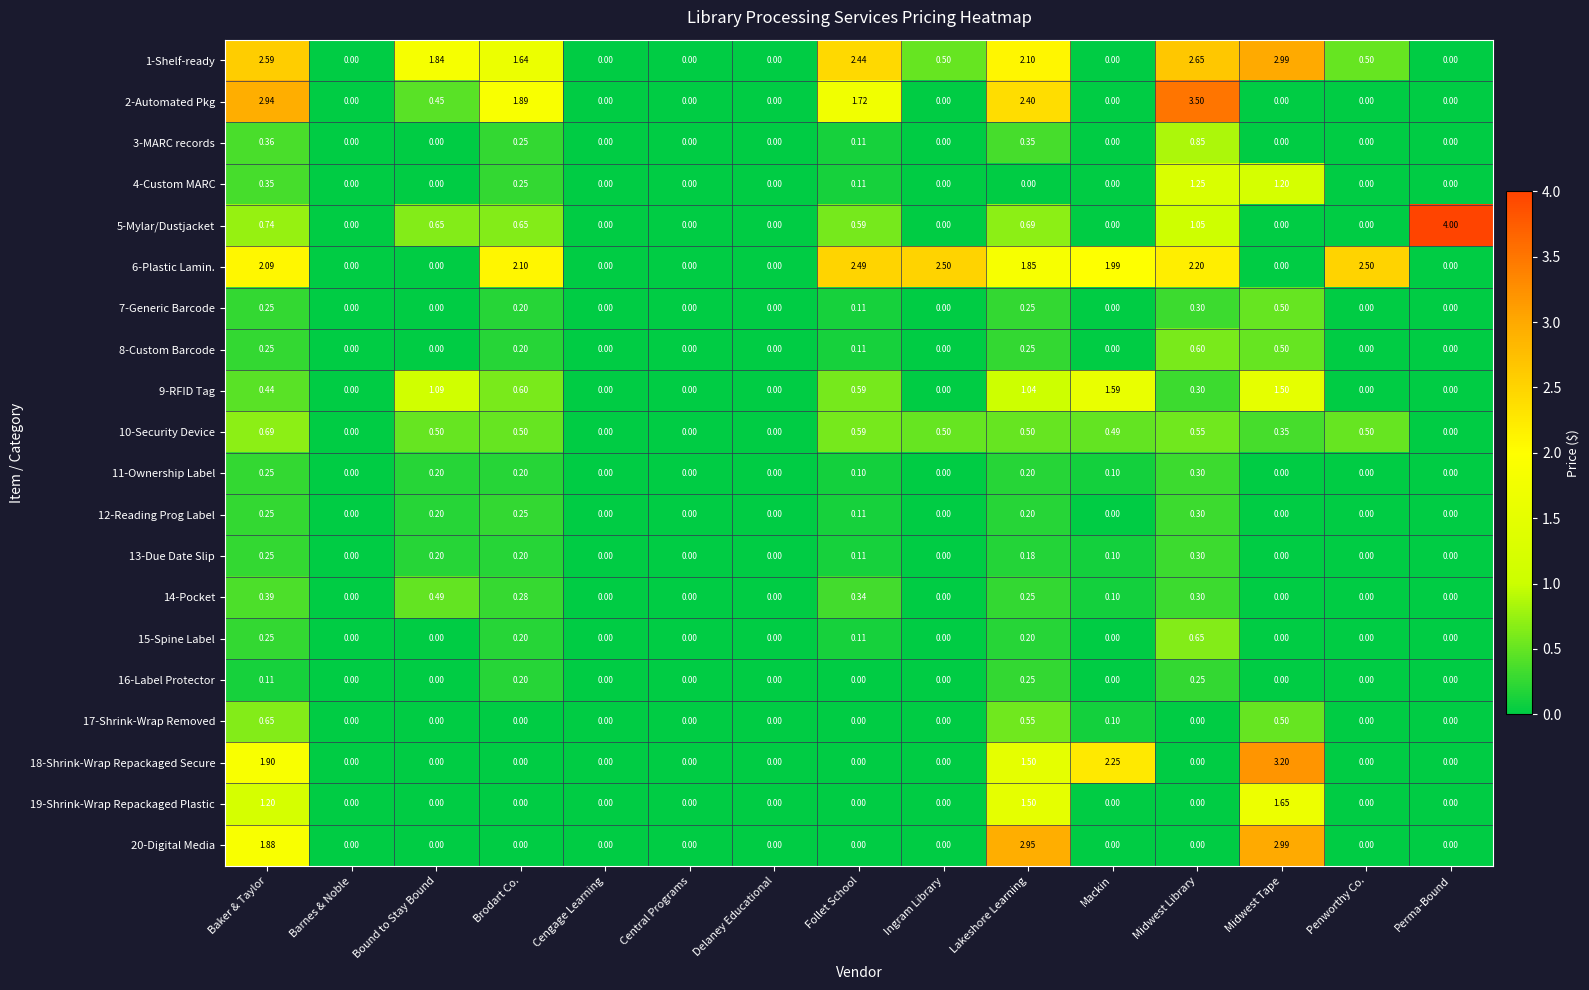

At which category is the sum across all series the highest?

Baker & Taylor